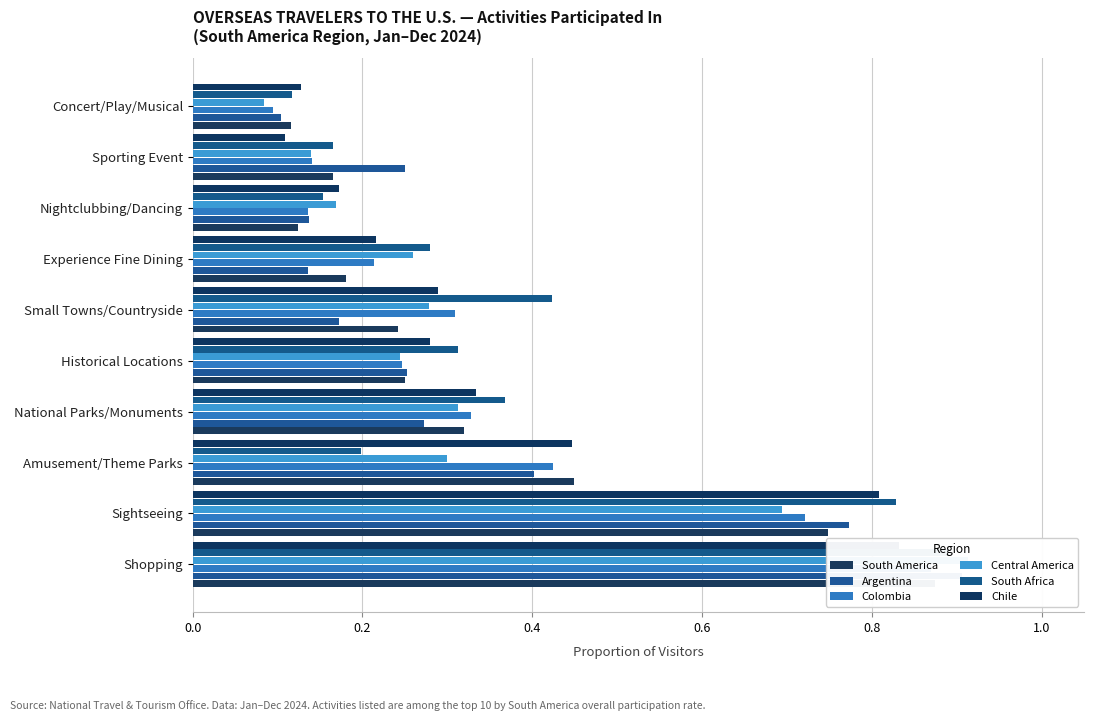

Rank the series at Historical Locations from lowest to highest value.

Central America, Colombia, South America, Argentina, Chile, South Africa